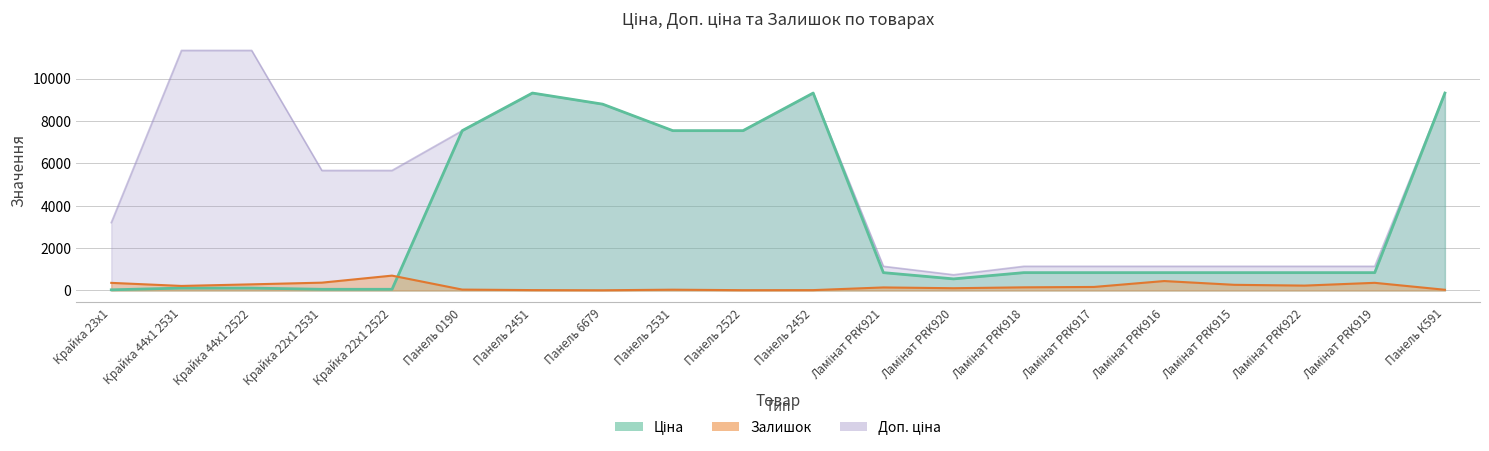

True or false: Доп. ціна has more than 1 interior local peaks.

True